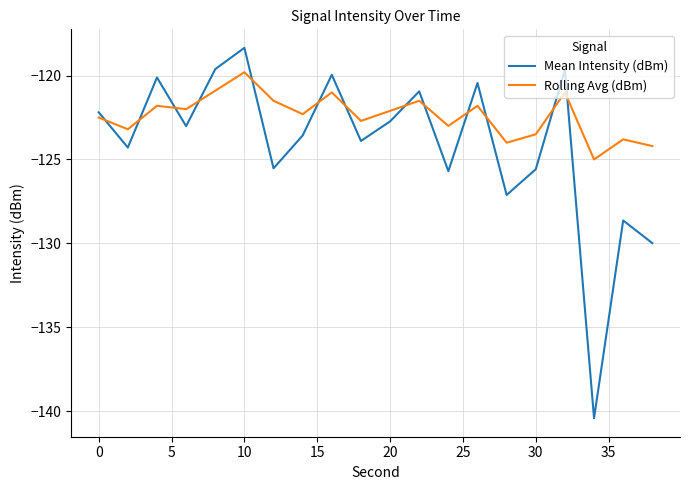

What is the maximum value shown in the chart?

-118.3